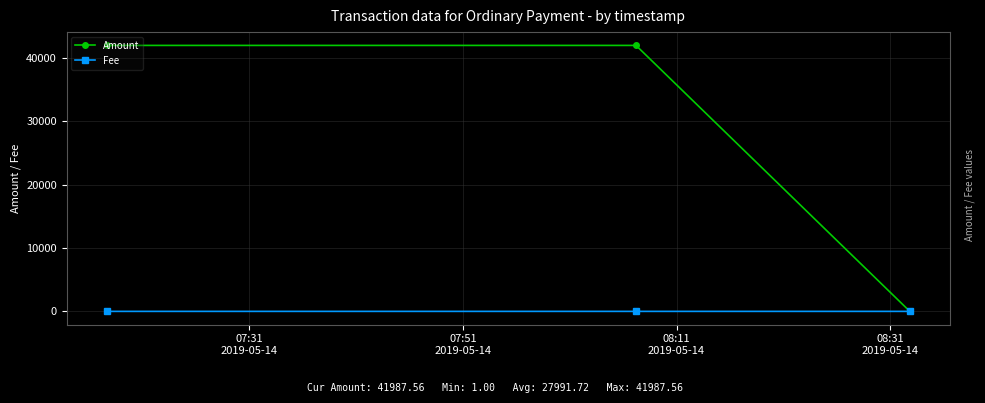

Which series has the largest total across all categories?

Amount